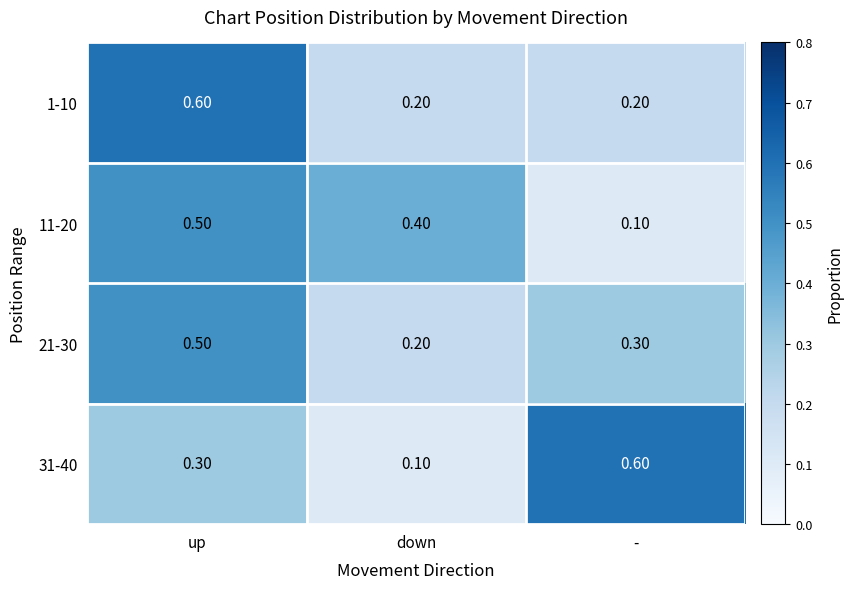

What is the difference between the second highest and minimum values in the 11-20 series?

0.3